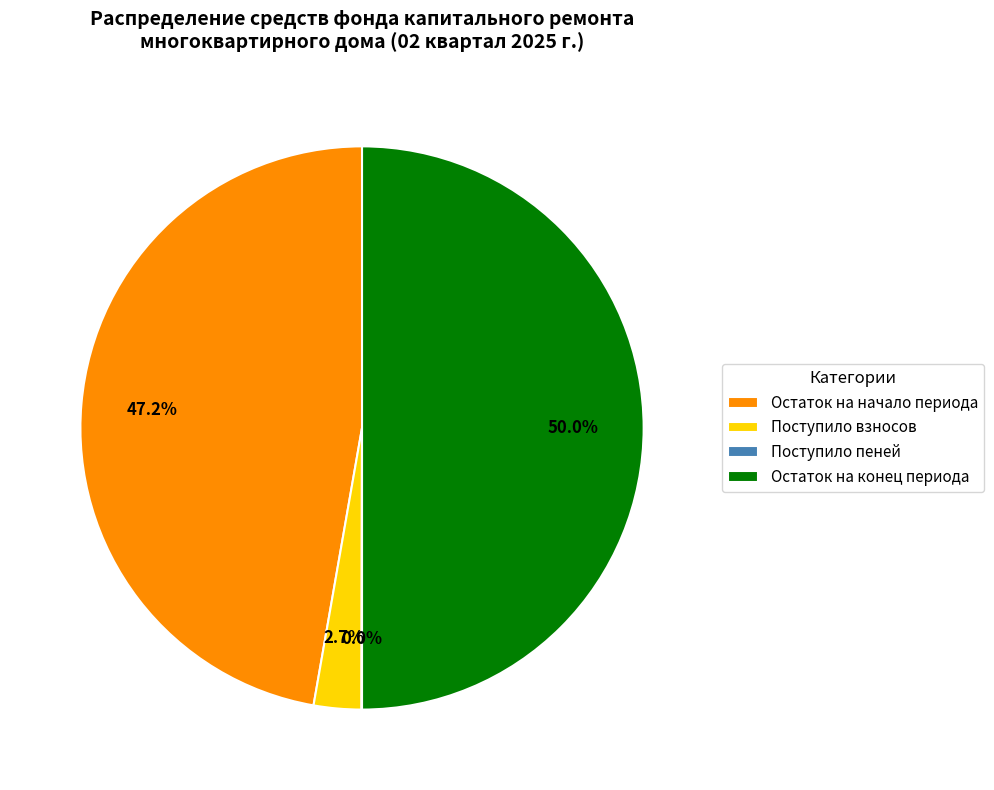

Between Поступило взносов and Остаток на конец периода, which is larger?

Остаток на конец периода